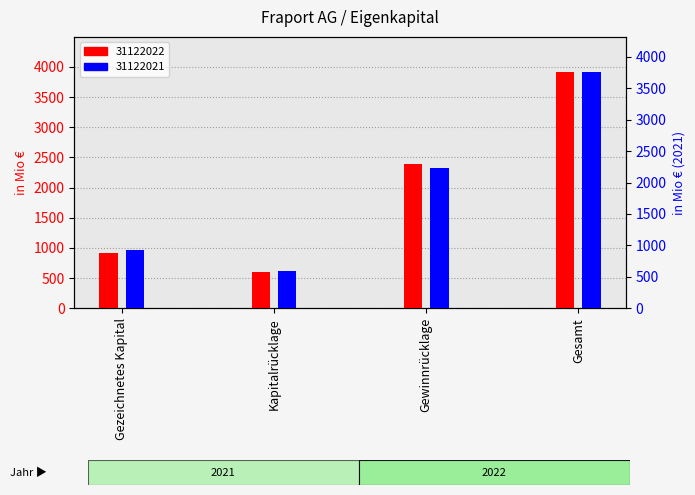

What is the label of the 2nd bar from the left?

Kapitalrücklage